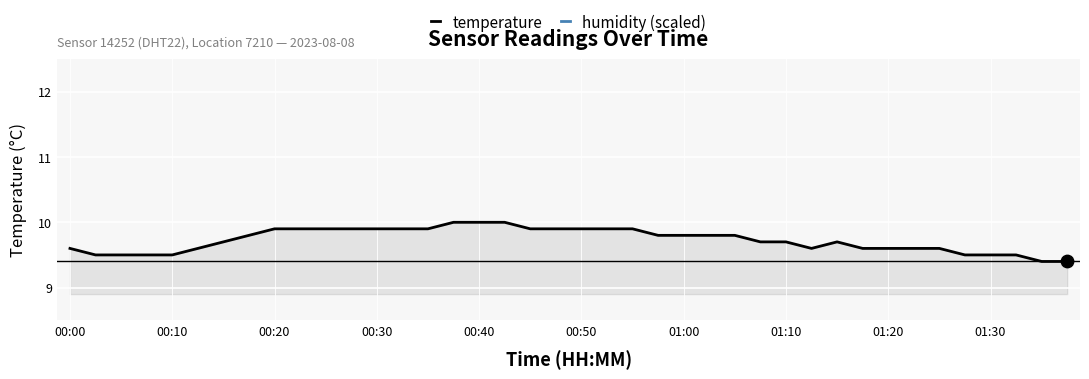

At which category is the sum across all series the highest?

15